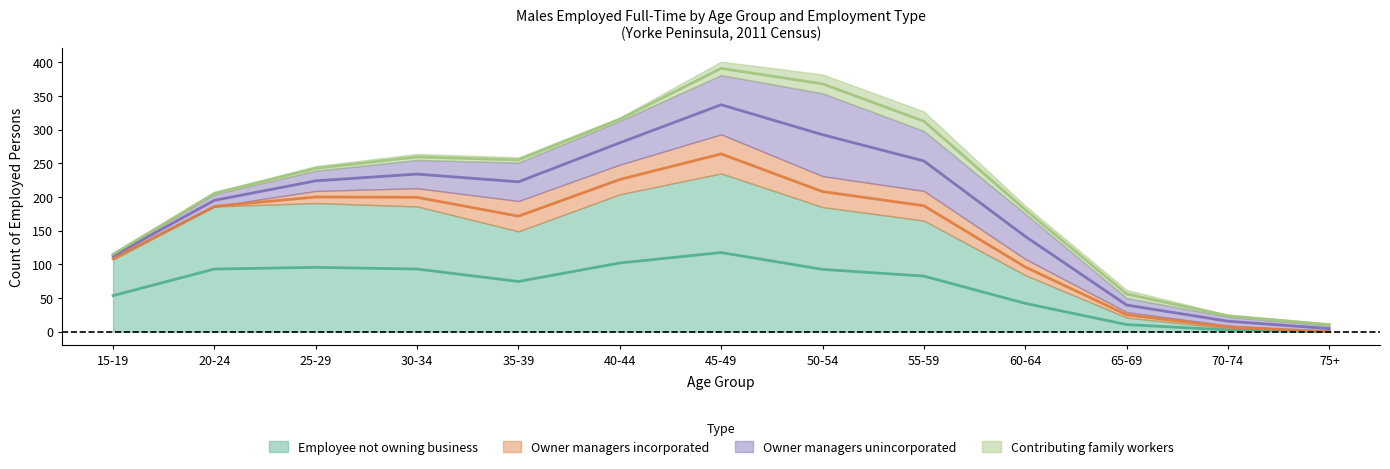

How many positive values does the Contributing family workers series have?

12